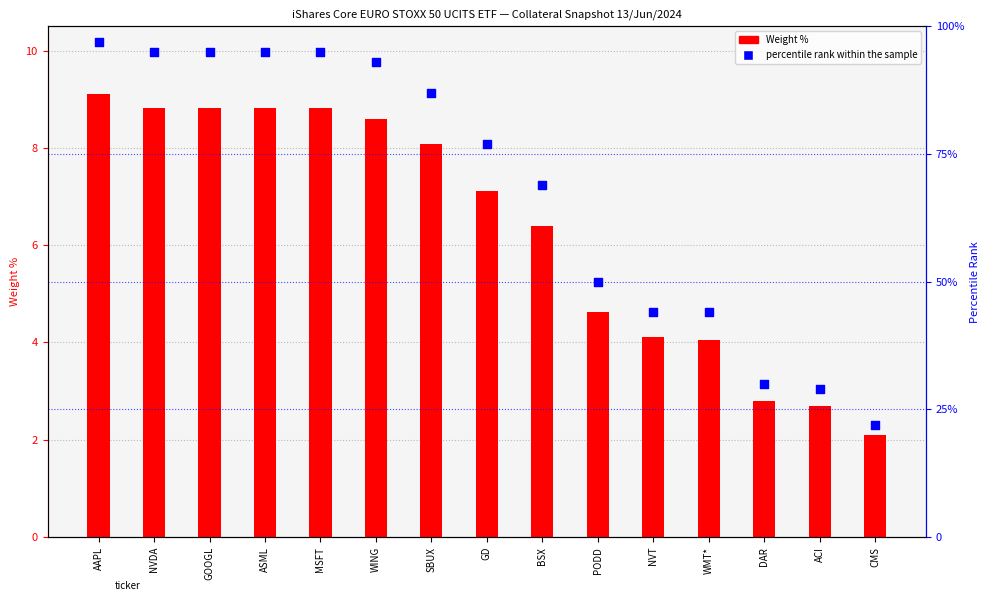

What are all the series names shown in the legend?

Weight %, percentile rank within the sample